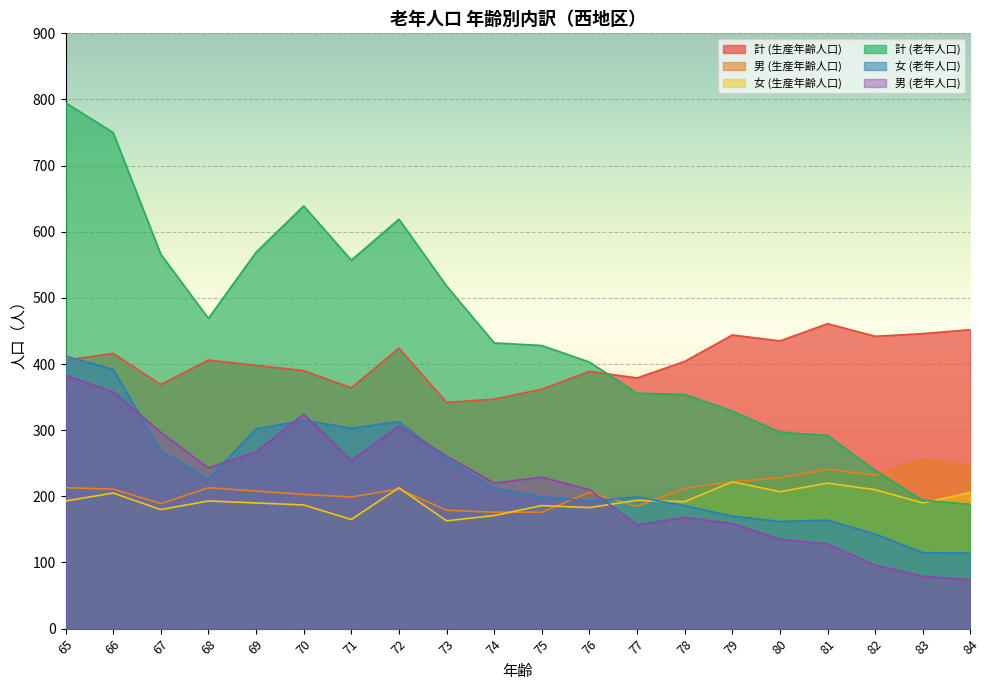

What is the total value across all series at 75?

1580